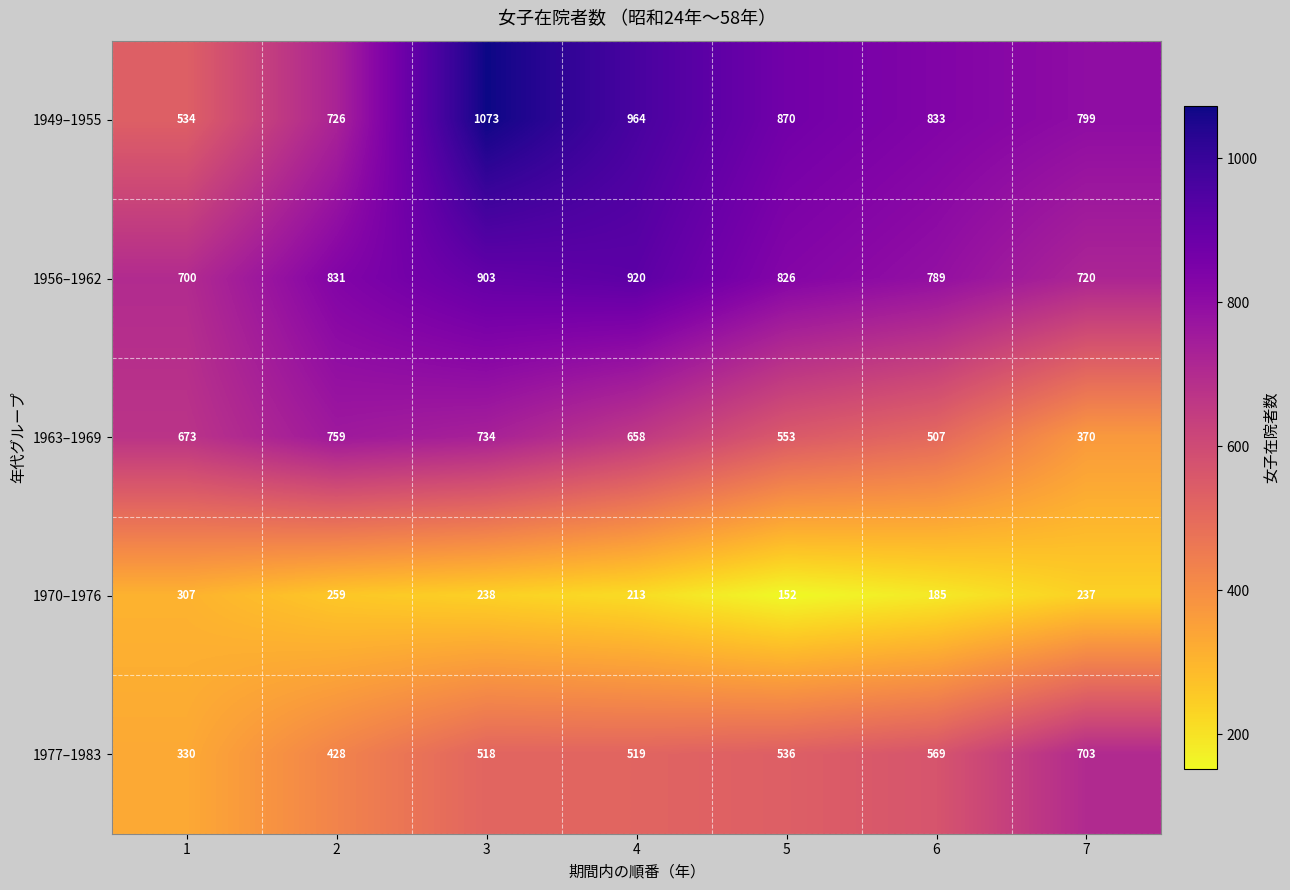

Where does the 1949–1955 series first go above 833?

3